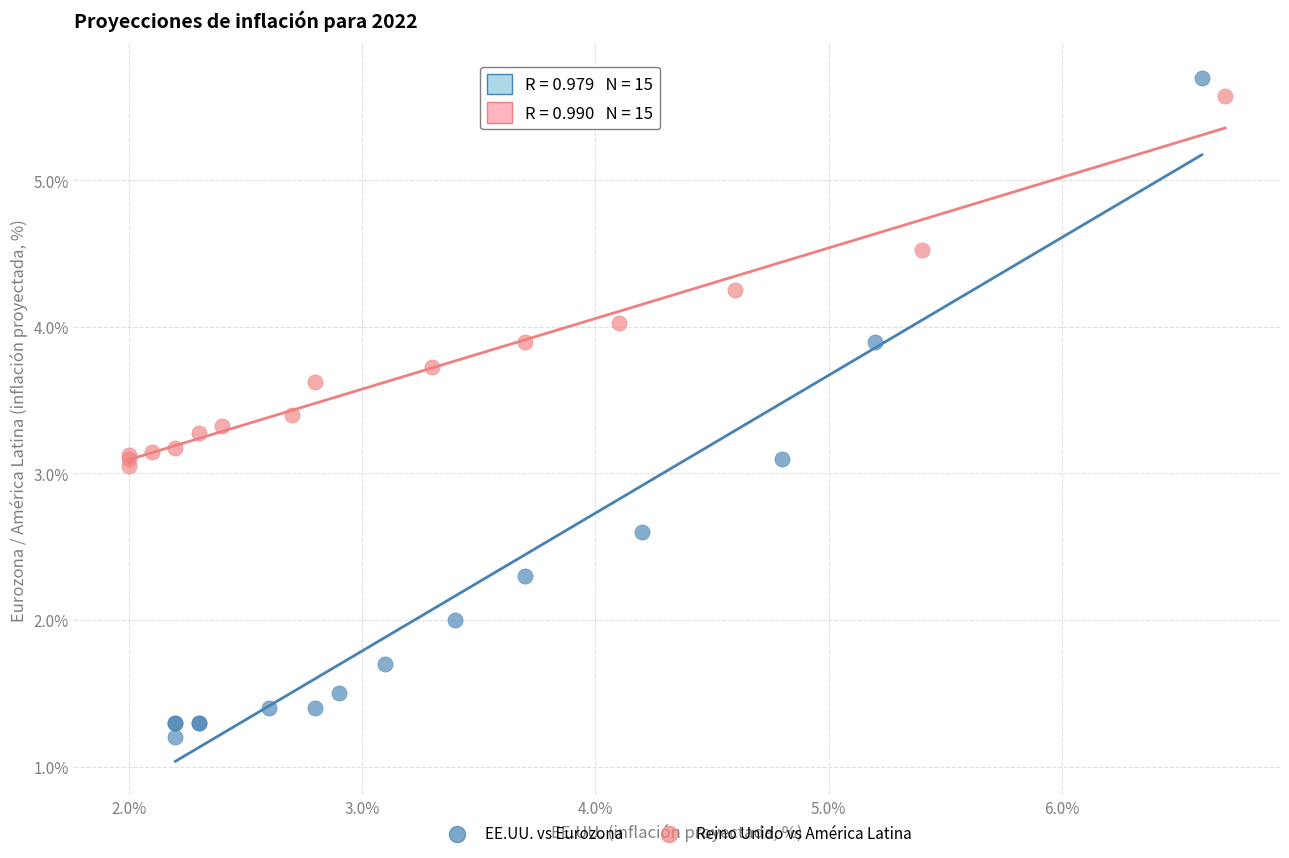

Which series has the largest Y range (max minus min)?

EE.UU. vs Eurozona